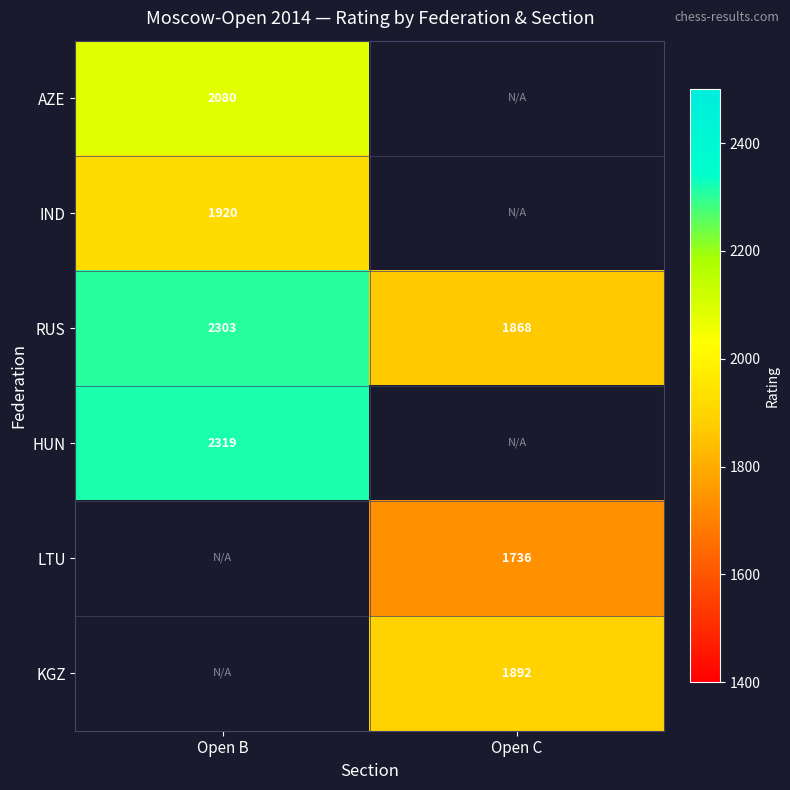

Is it true that LTU equals 1736 at Open C?

True